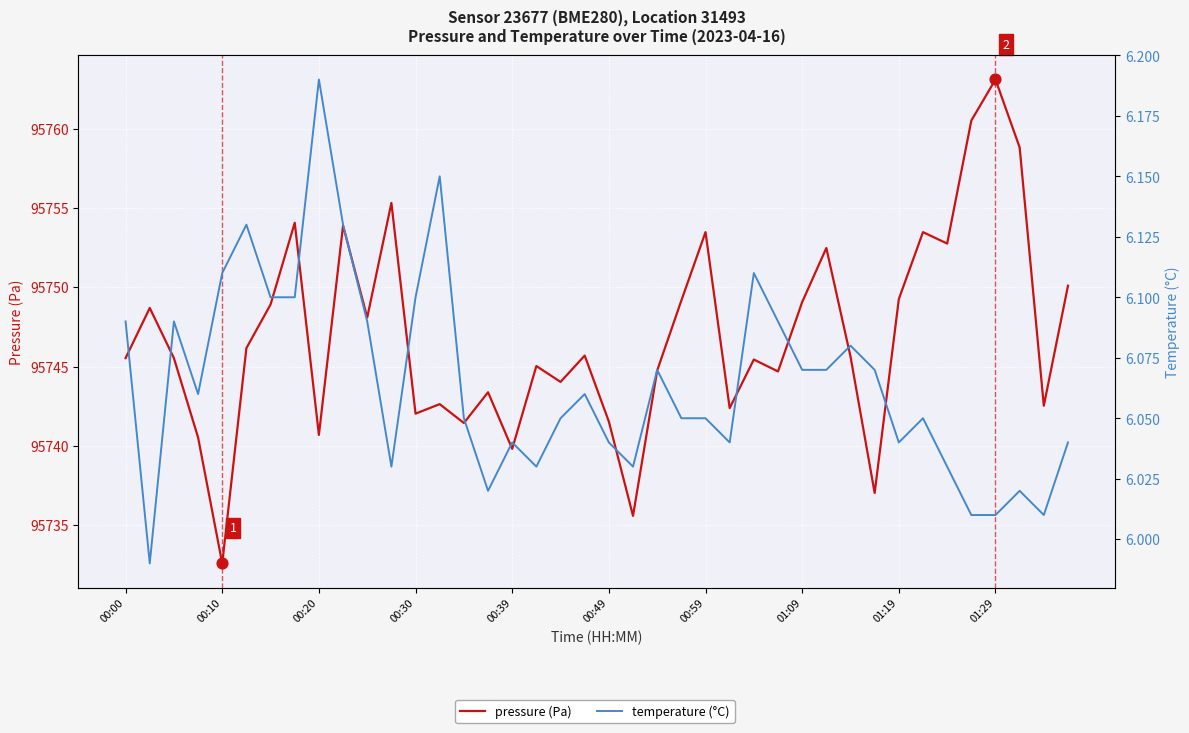

Which series has the largest total across all categories?

pressure (Pa)